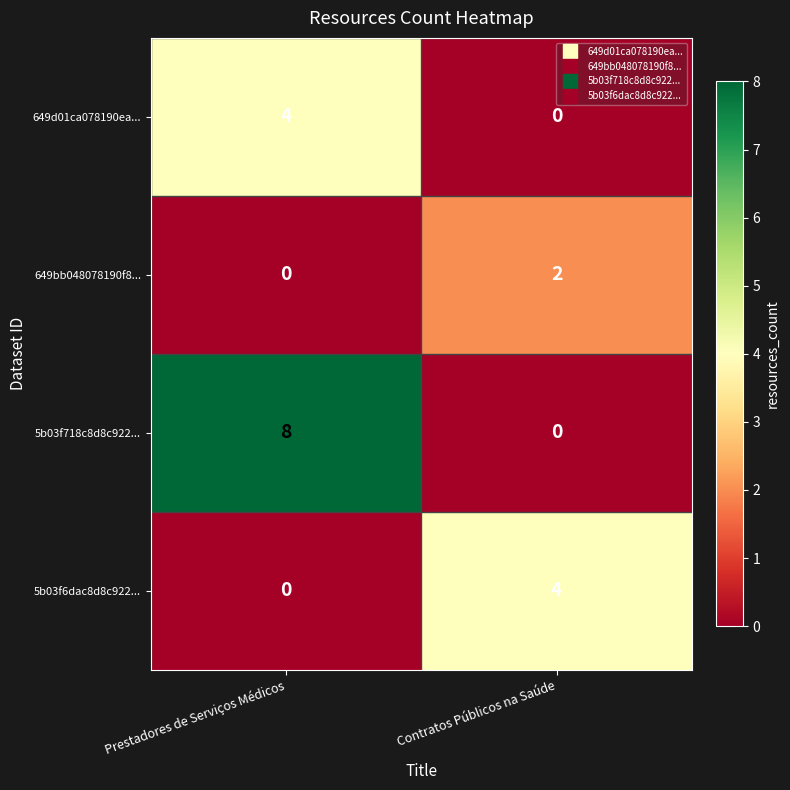

Where is 649bb048078190f8... nearest to the value 1?

Prestadores de Serviços Médicos